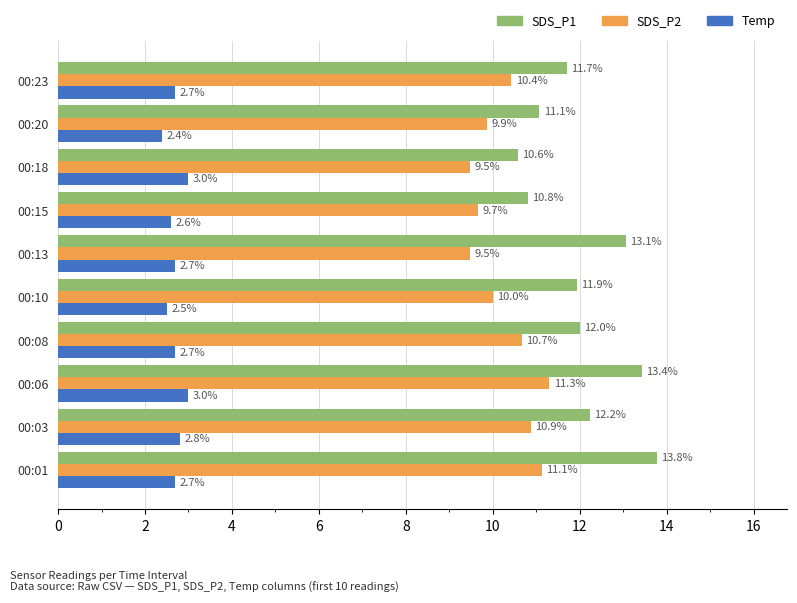

Which label corresponds to the smallest value in the chart?

00:20